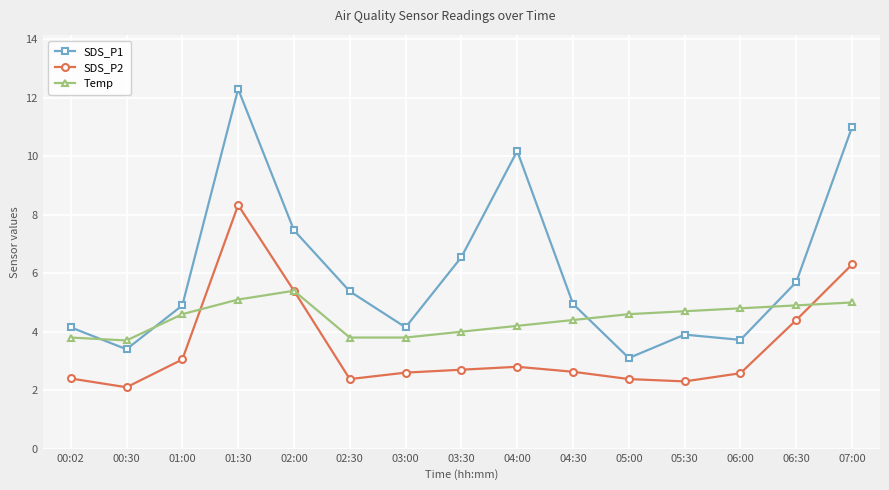

True or false: SDS_P2 and SDS_P1 intersect in this chart.

False